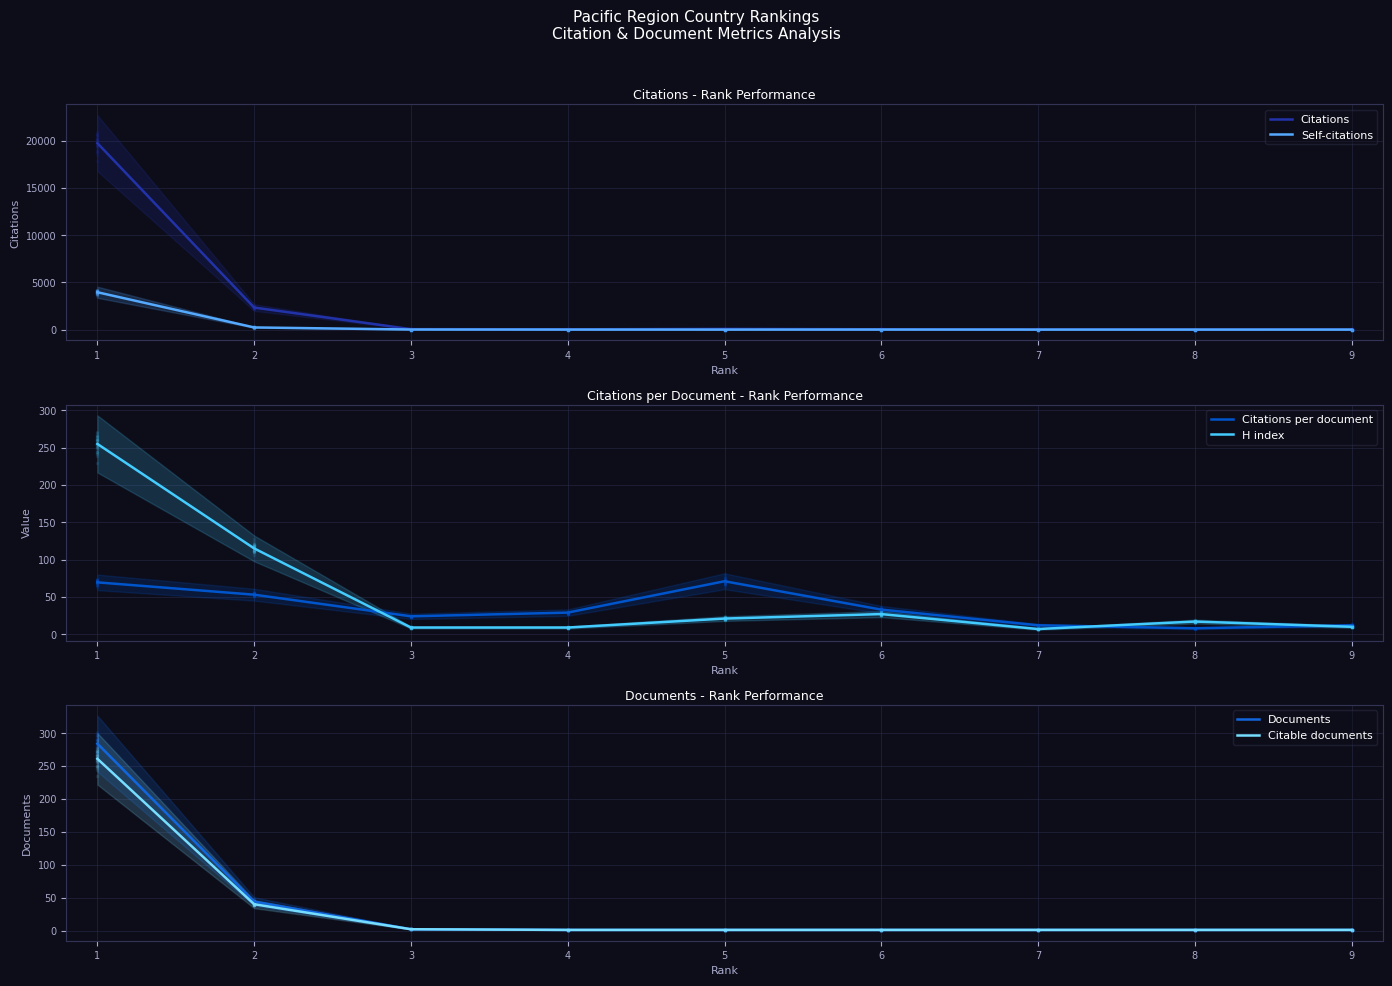

Which series contains the highest Y value?

Citations